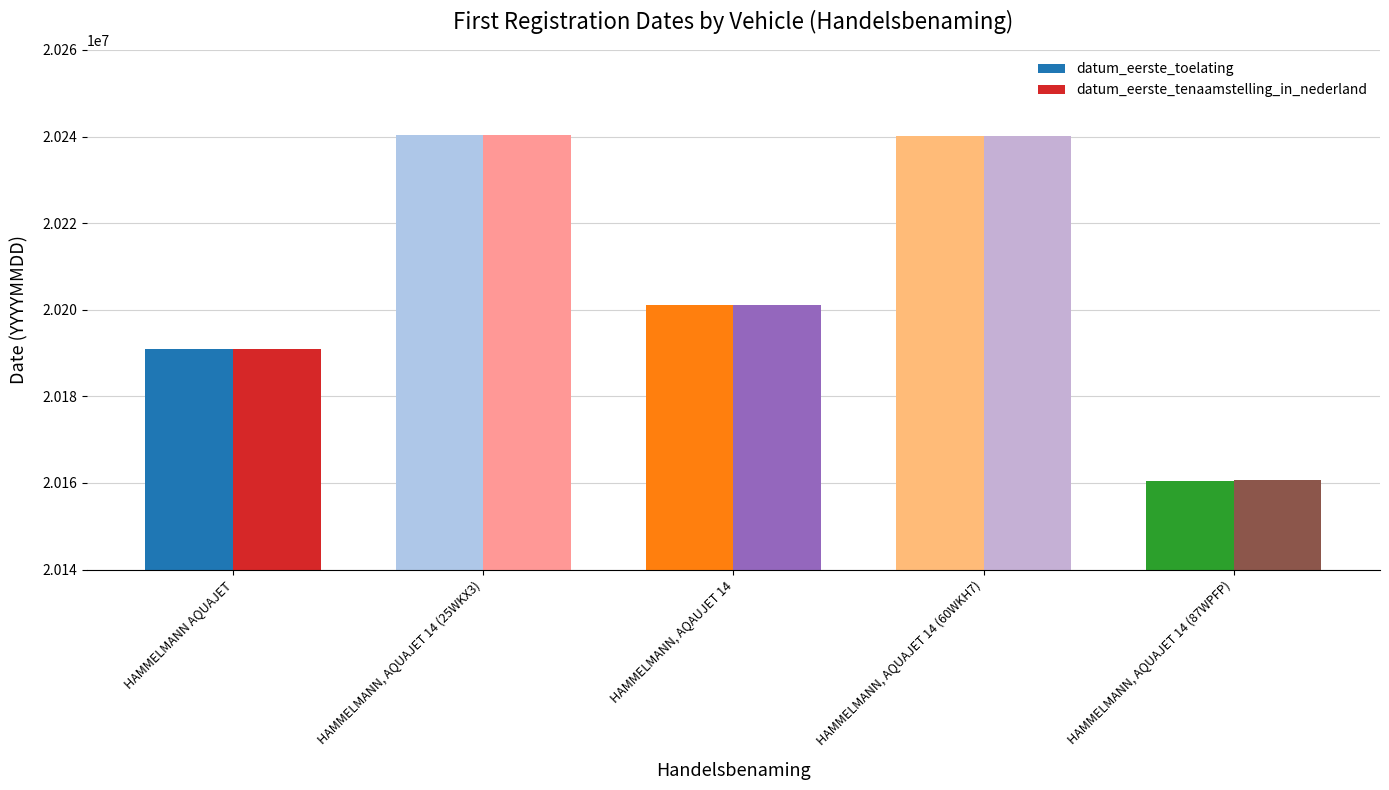

How many series are shown in this chart?

2